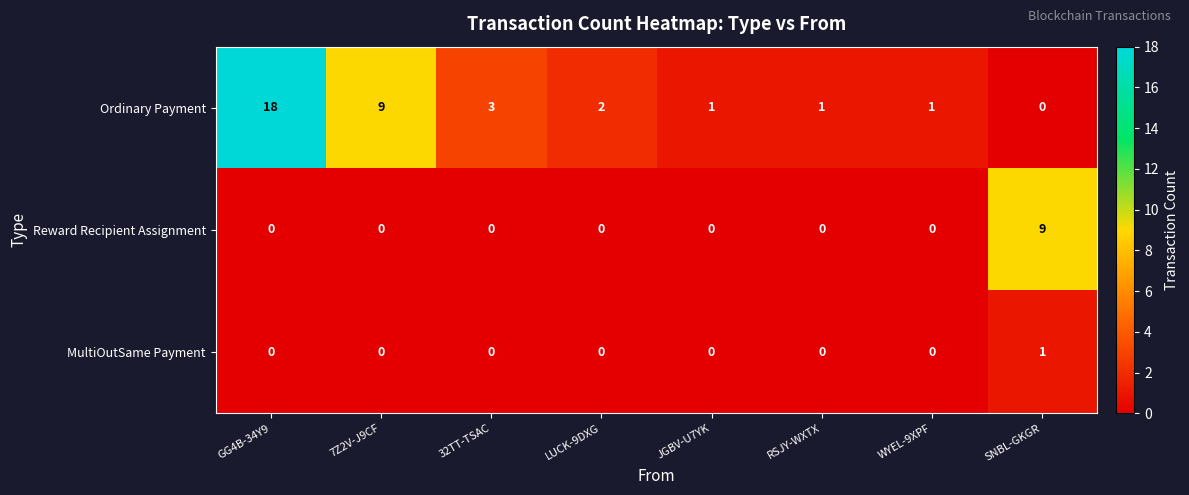

List the series in order of their peak value, lowest first.

MultiOutSame Payment, Reward Recipient Assignment, Ordinary Payment